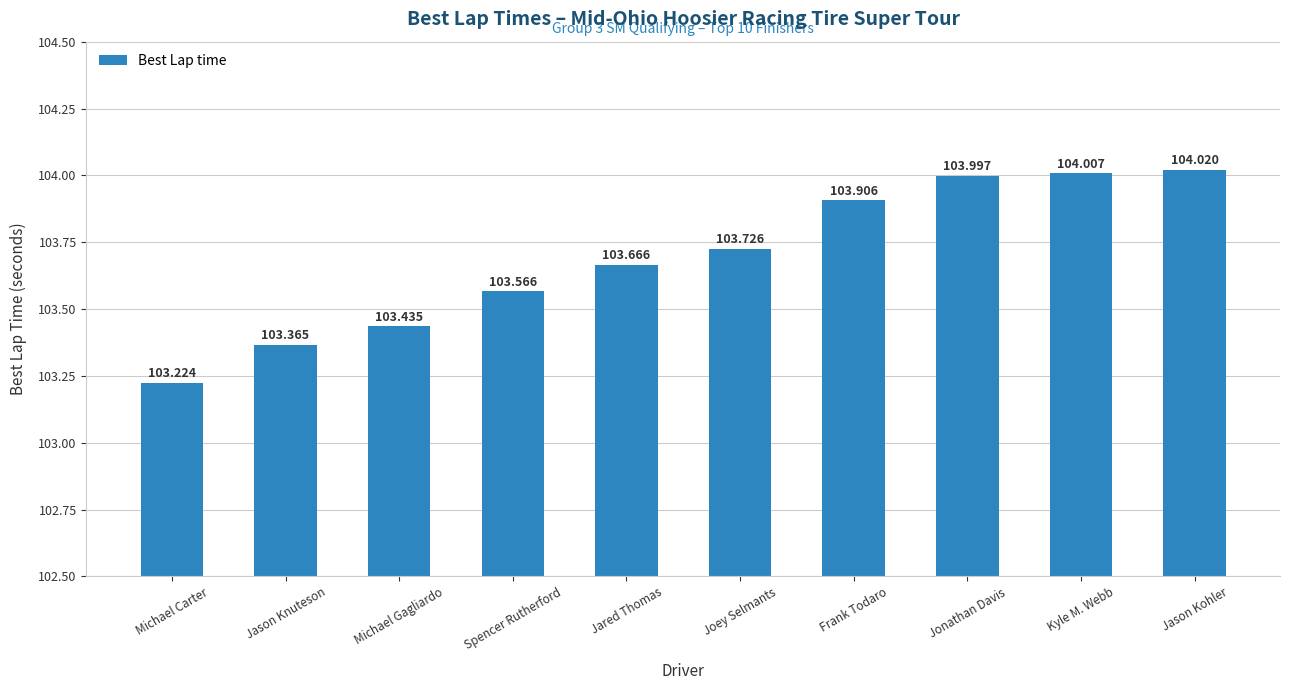

The chart shows a value of 103.7 at Jared Thomas. True or false?

True